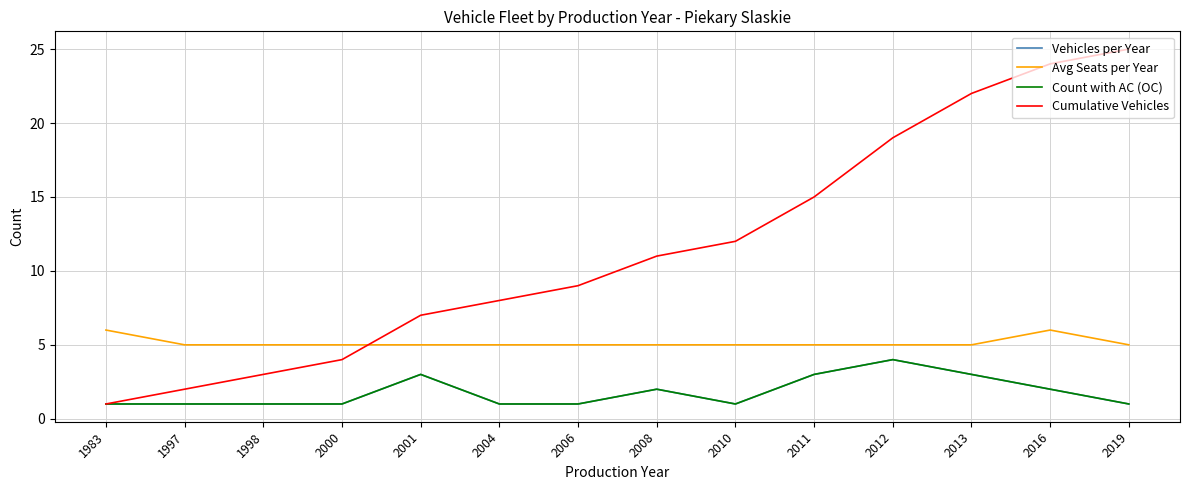

What is the sum of the Vehicles per Year values at 2019 and 1997?

2